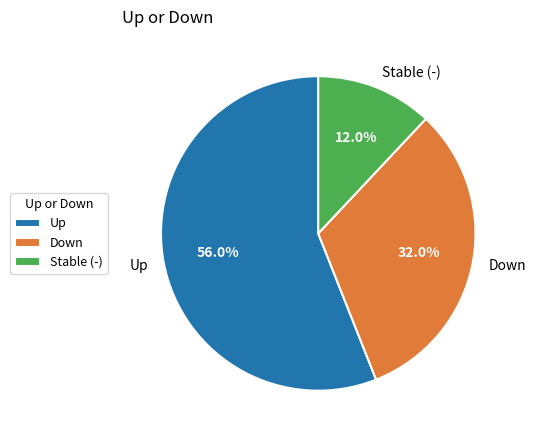

Between Down and Stable (-), which is larger?

Down